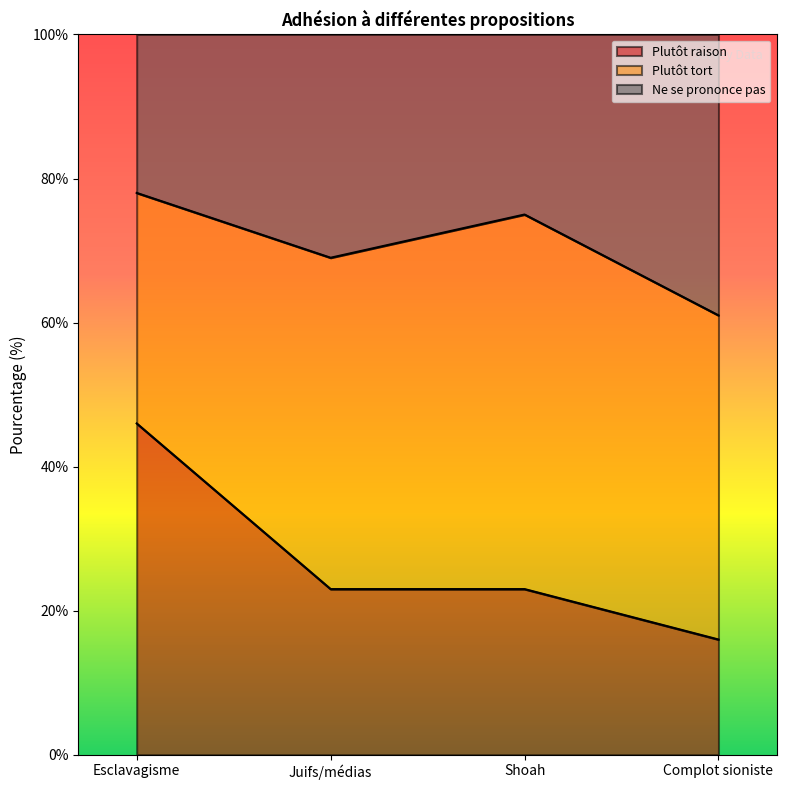

Read the Plutôt raison value at Shoah, to the nearest 10.

20